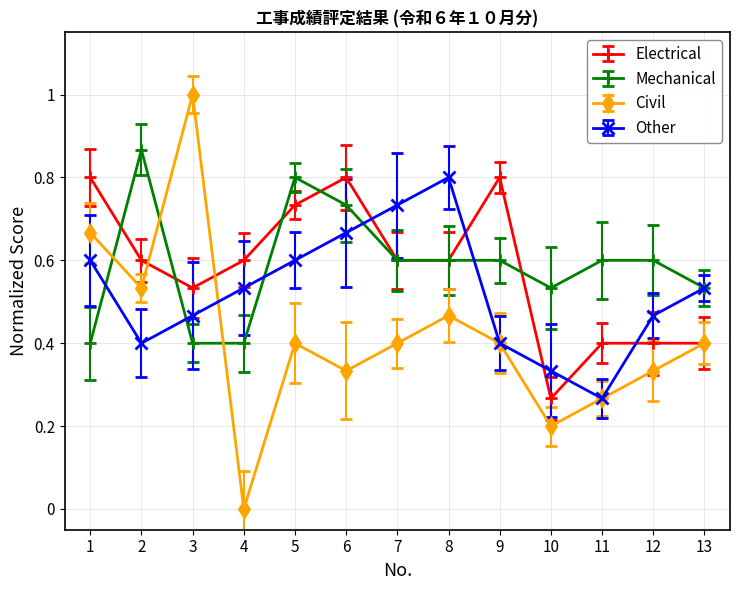

The Other series shows 0.7 at 2. True or false?

False